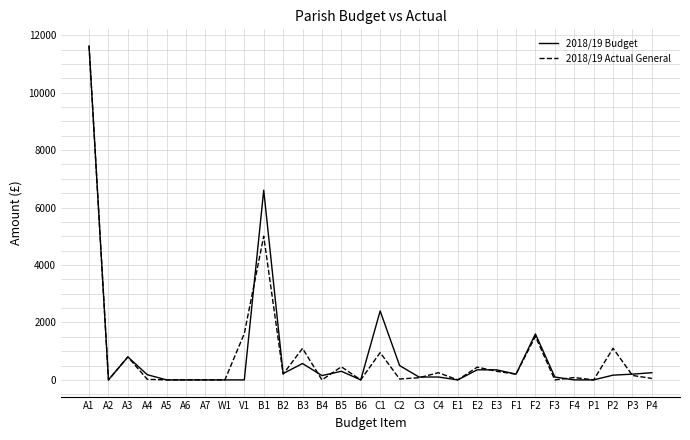

The 2018/19 Budget series shows 0.0 at P1. True or false?

True